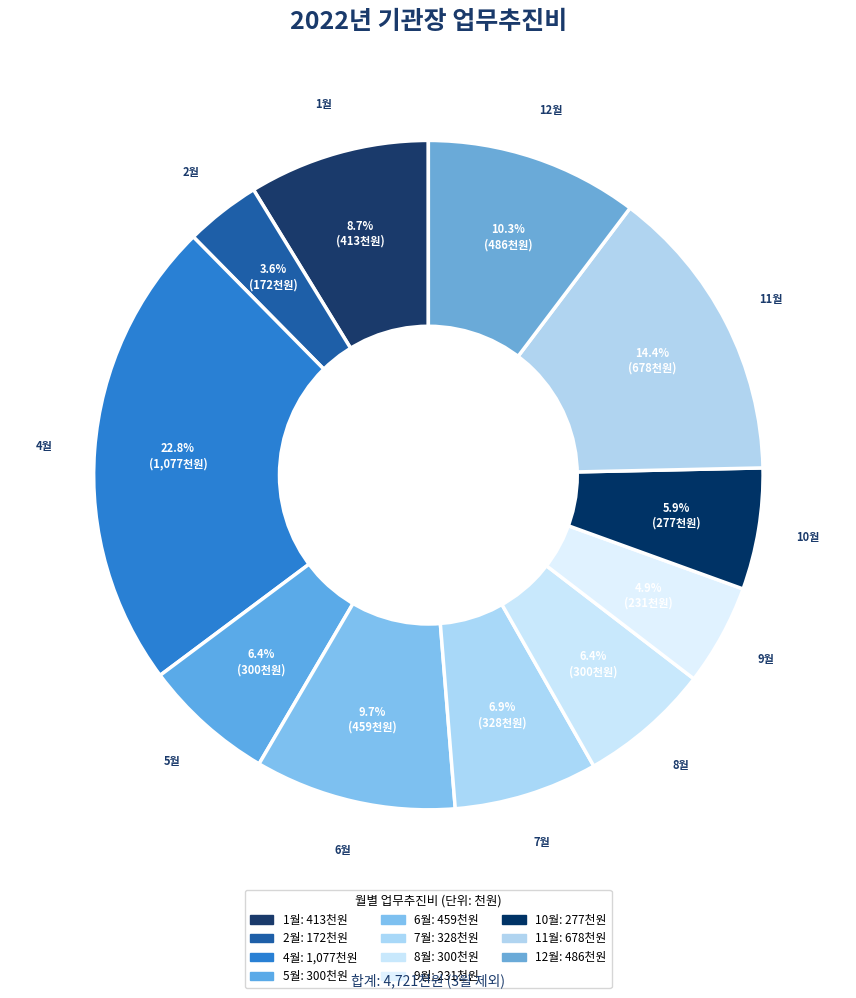

Count the number of slices in the pie.

11